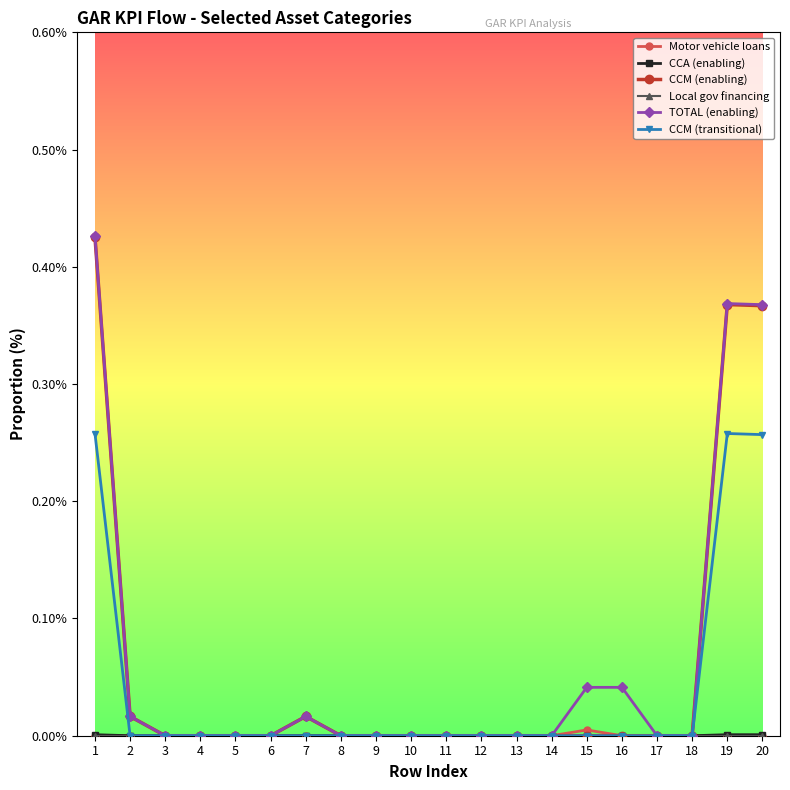

Which has a higher value, 5 or 16?

5